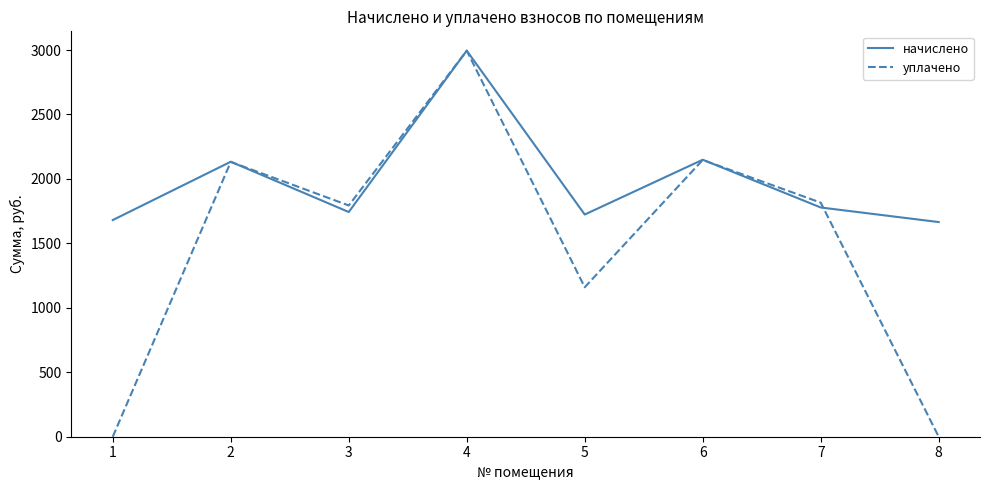

In уплачено, how many points are lower than both neighbors (excluding endpoints)?

2